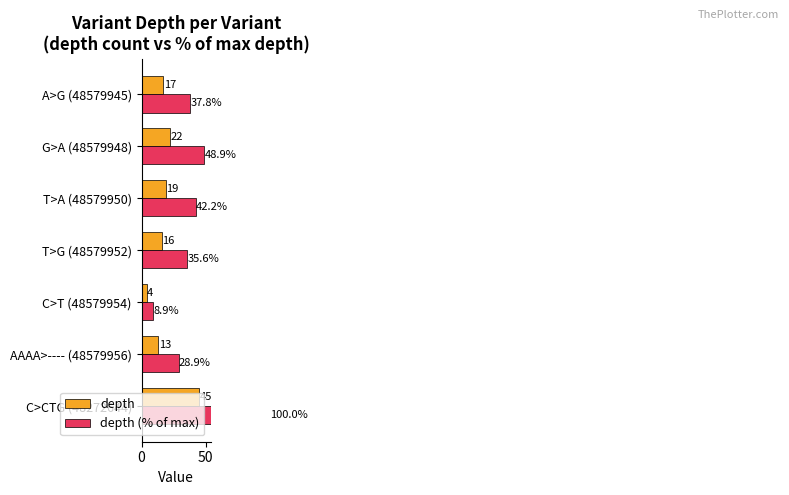

Reading right to left, transcribe all the data shown in this chart.

depth: 45.0	13.0	4.0	16.0	19.0	22.0	17.0
depth (% of max): 100.0	28.9	8.9	35.6	42.2	48.9	37.8